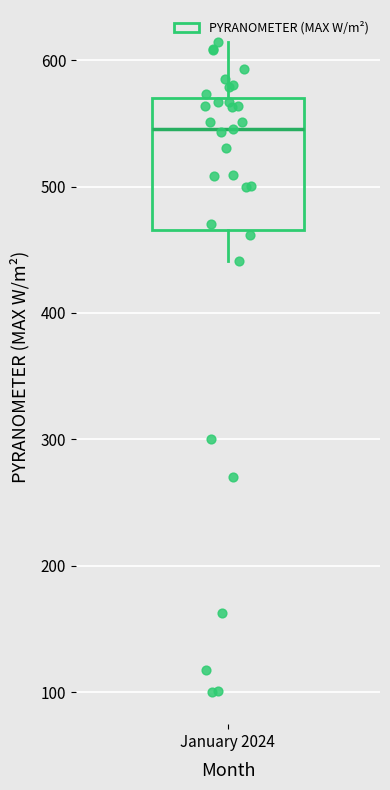

Read this box plot against the y-axis: the position of the median line, the range covered by the box, and the ends of both whiskers. The values are not printed on the chart, so give them approximately, as read against the axis.

median 550, box 470 to 570, whiskers 440 to 610